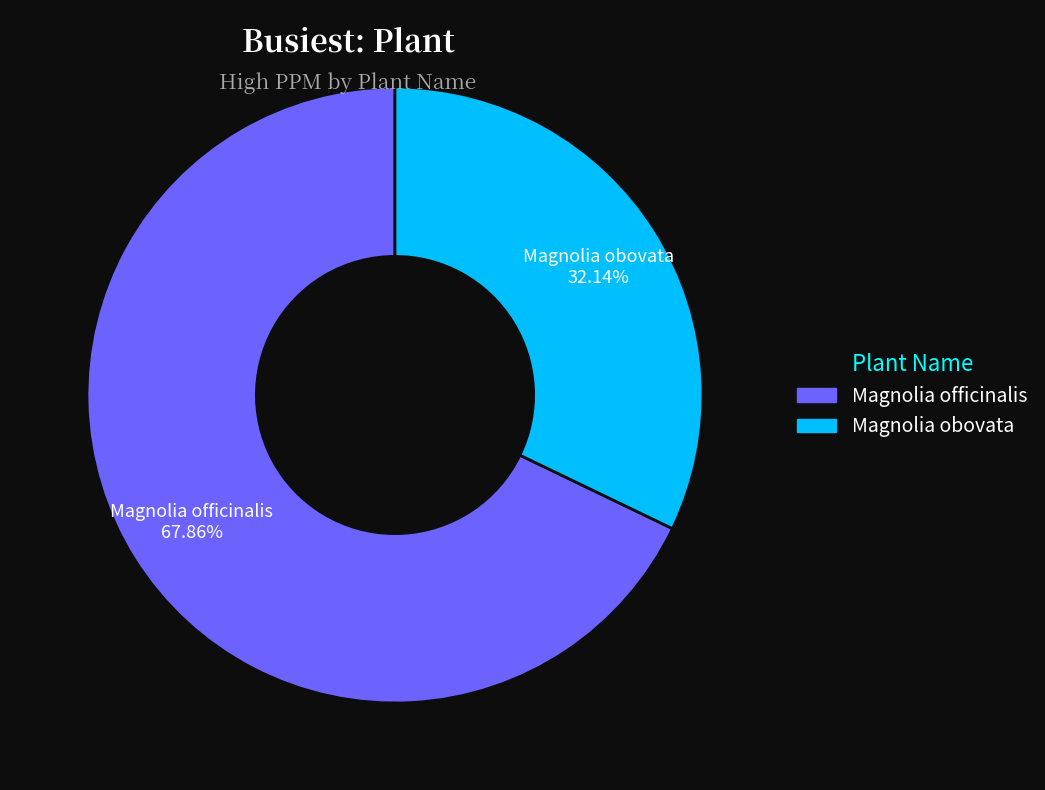

To the nearest percent, what percentage of the pie is Magnolia officinalis?

68%